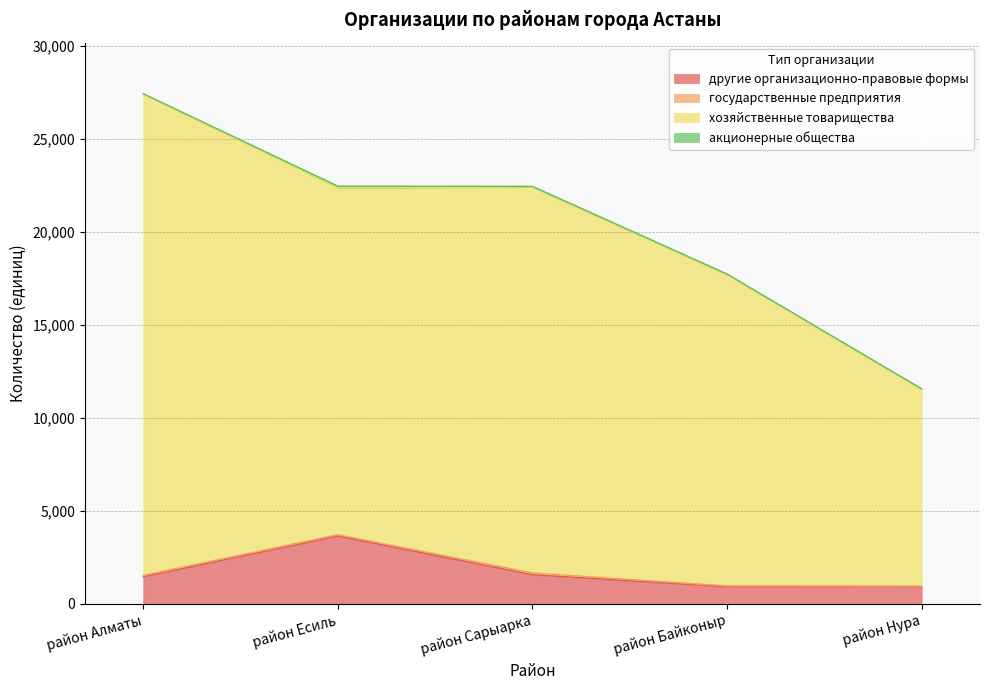

At how many categories does at least one series exceed 14831?

4